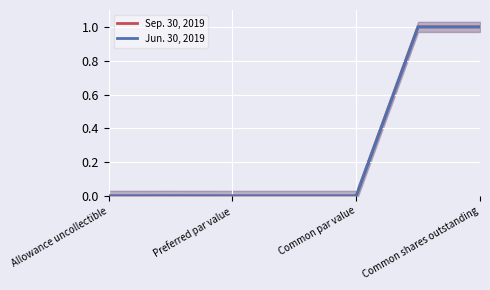

What are all the series names shown in the legend?

Sep. 30, 2019, Jun. 30, 2019